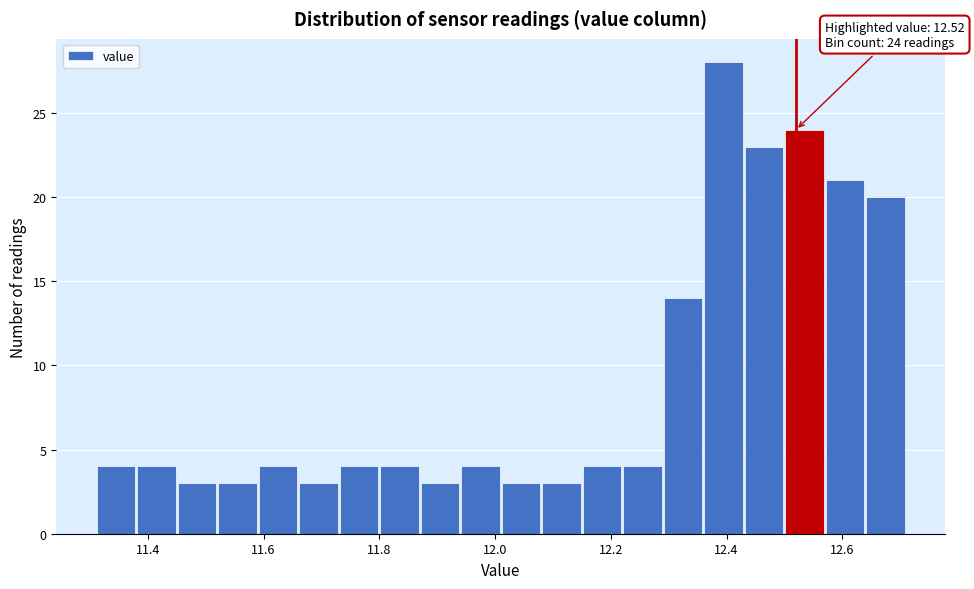

Read against the x-axis, roughly where is the centre of the tallest bar?

12.40